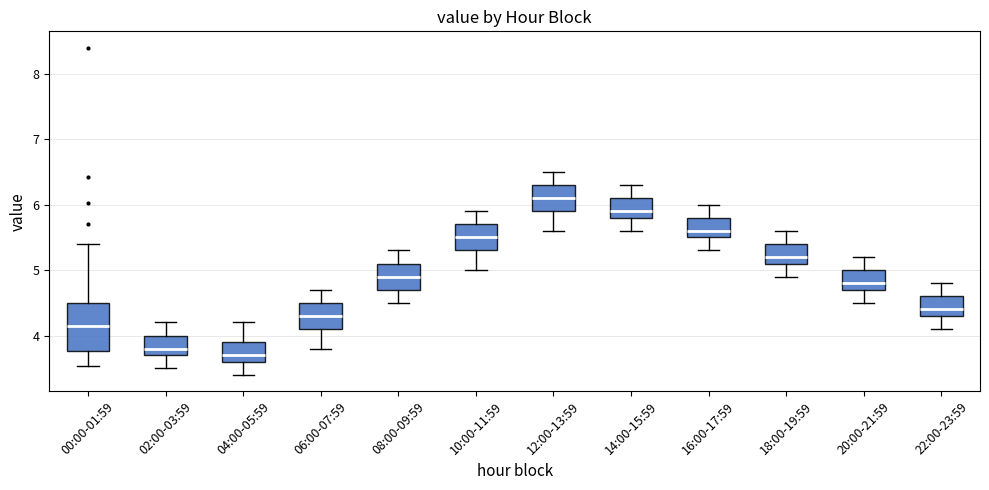

Reading left to right, transcribe this box plot: for each box, give where its median line is, the range the box spans, and where its two whiskers end, as read against the y-axis. The values are not printed on the chart, so give them approximately, as read against the axis.

00:00-01:59: median 4.2, box 3.8 to 4.5, whiskers 3.5 to 5.4
02:00-03:59: median 3.8, box 3.7 to 4.0, whiskers 3.5 to 4.2
04:00-05:59: median 3.7, box 3.6 to 3.9, whiskers 3.4 to 4.2
06:00-07:59: median 4.3, box 4.1 to 4.5, whiskers 3.8 to 4.7
08:00-09:59: median 4.9, box 4.7 to 5.1, whiskers 4.5 to 5.3
10:00-11:59: median 5.5, box 5.3 to 5.7, whiskers 5.0 to 5.9
12:00-13:59: median 6.1, box 5.9 to 6.3, whiskers 5.6 to 6.5
14:00-15:59: median 5.9, box 5.8 to 6.1, whiskers 5.6 to 6.3
16:00-17:59: median 5.6, box 5.5 to 5.8, whiskers 5.3 to 6.0
18:00-19:59: median 5.2, box 5.1 to 5.4, whiskers 4.9 to 5.6
20:00-21:59: median 4.8, box 4.7 to 5.0, whiskers 4.5 to 5.2
22:00-23:59: median 4.4, box 4.3 to 4.6, whiskers 4.1 to 4.8